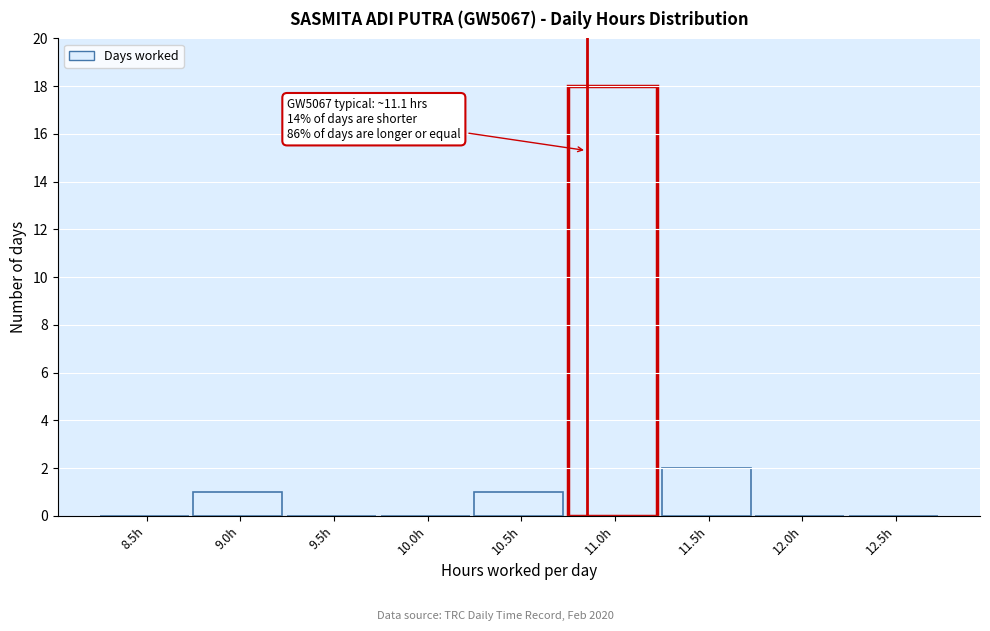

Reading left to right, list all the values displayed in this chart.

8.5h=0	9.0h=1	9.5h=0	10.0h=0	10.5h=1	11.0h=18	11.5h=2	12.0h=0	12.5h=0